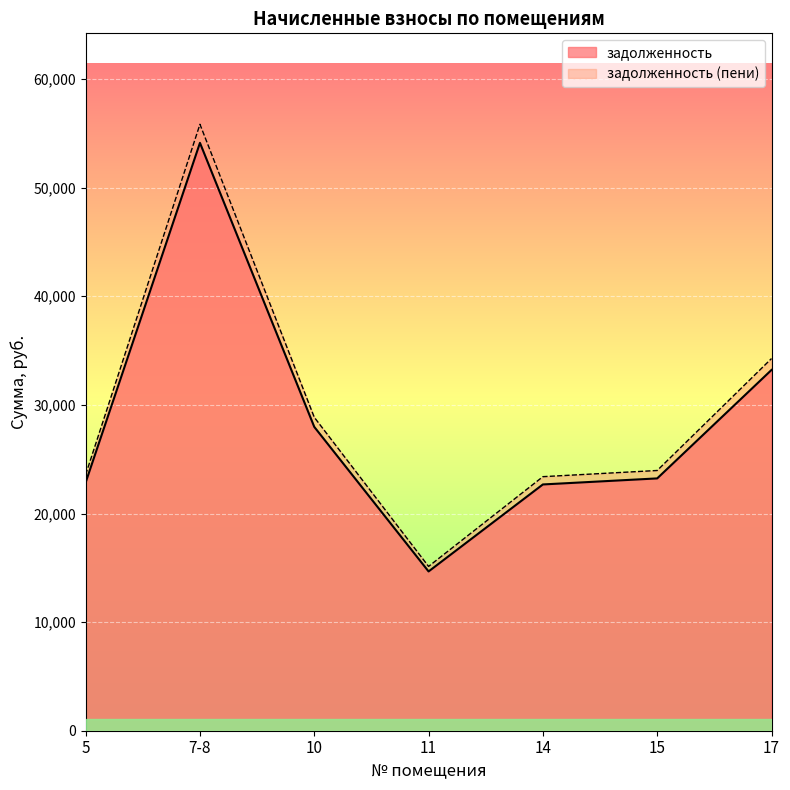

The задолженность (пени) series shows 15306.5 at 5. True or false?

False